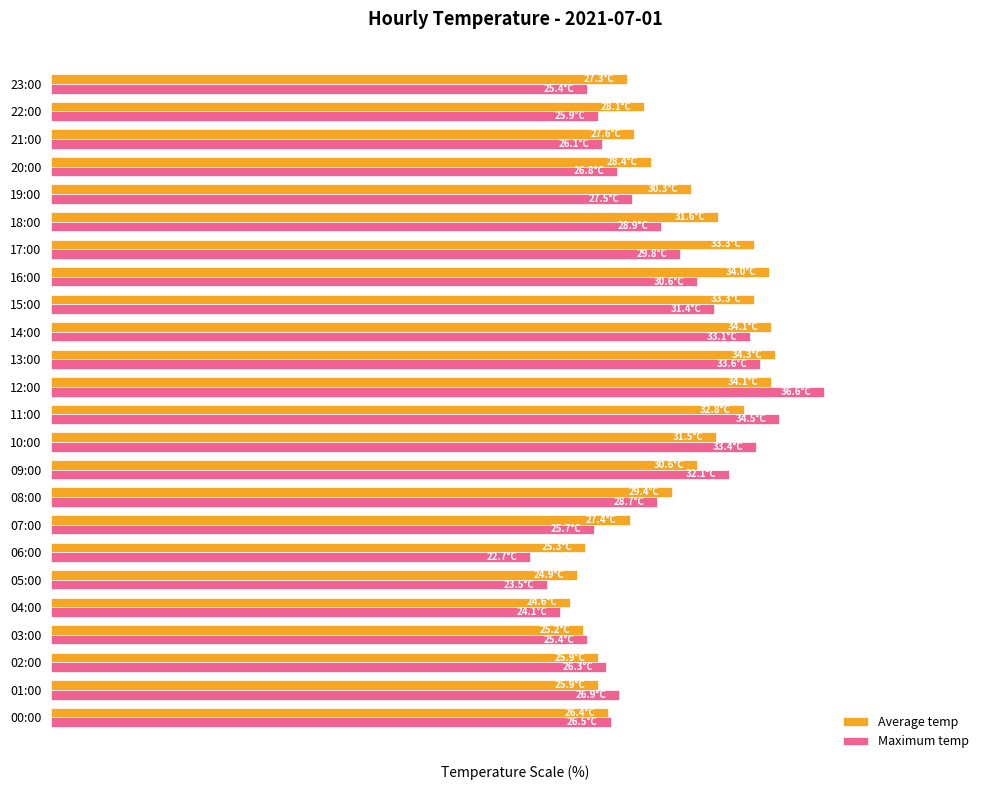

List the series in order of their peak value, lowest first.

Average temp, Maximum temp